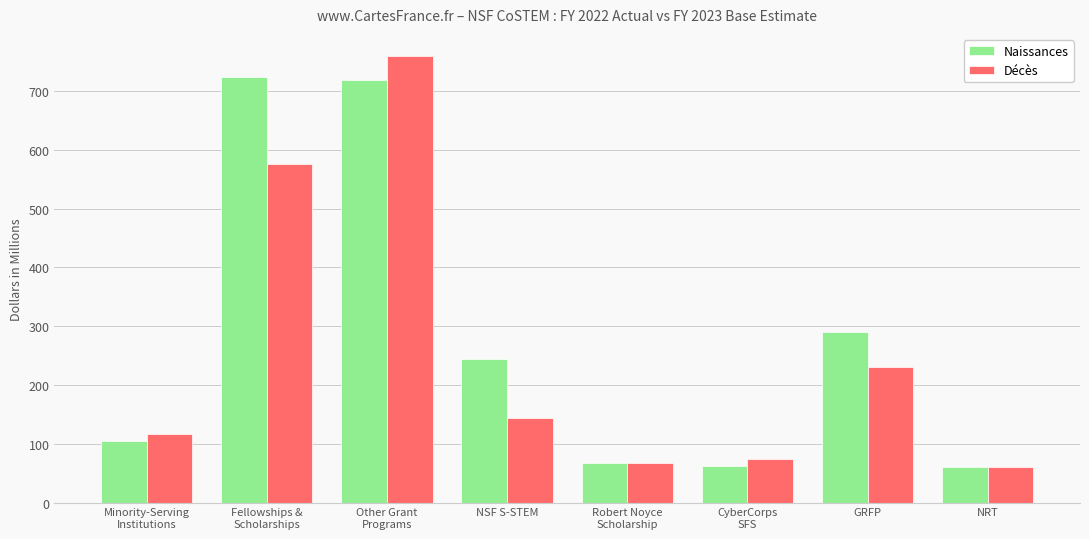

List the series in order of their peak value, highest first.

Décès, Naissances